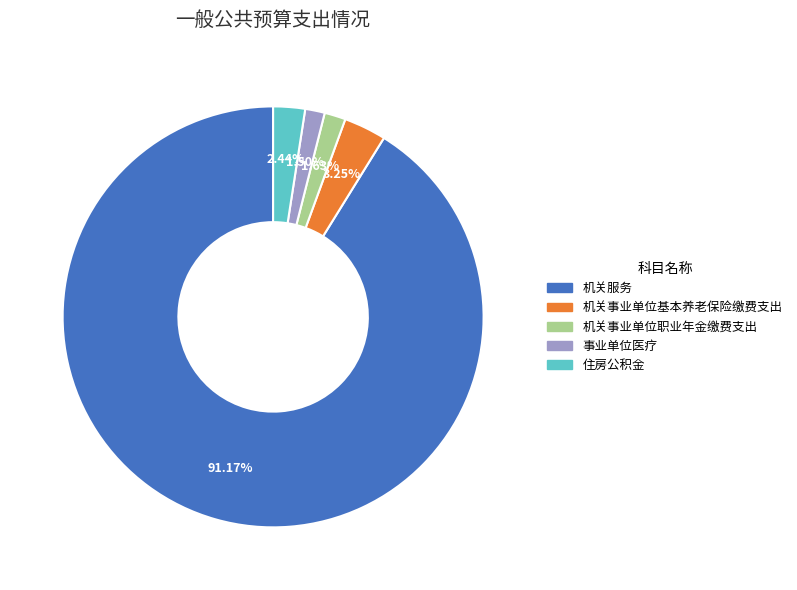

Combined, what portion of the pie is 机关事业单位职业年金缴费支出 and 事业单位医疗?

3.1%